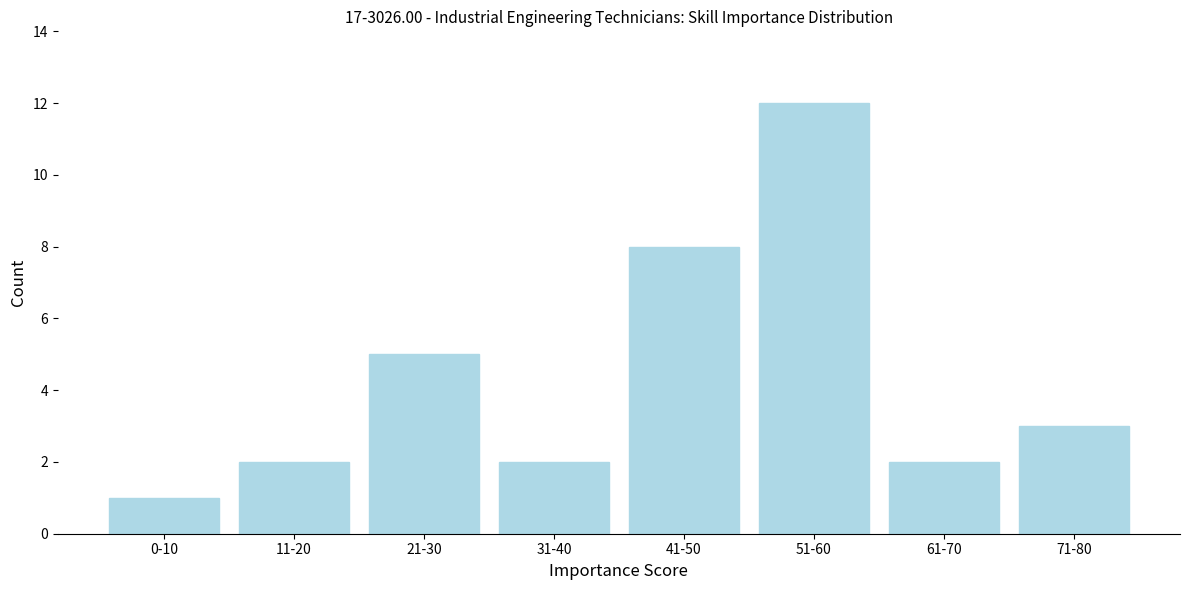

Reading left to right, extract all data points from this chart.

1	2	5	2	8	12	2	3